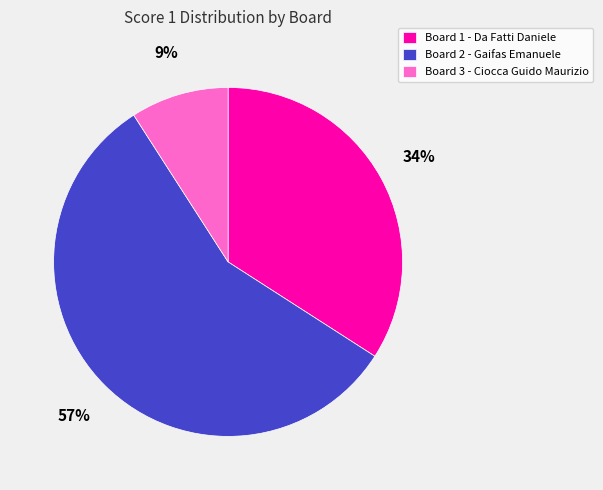

Is there a majority slice in this chart?

Yes